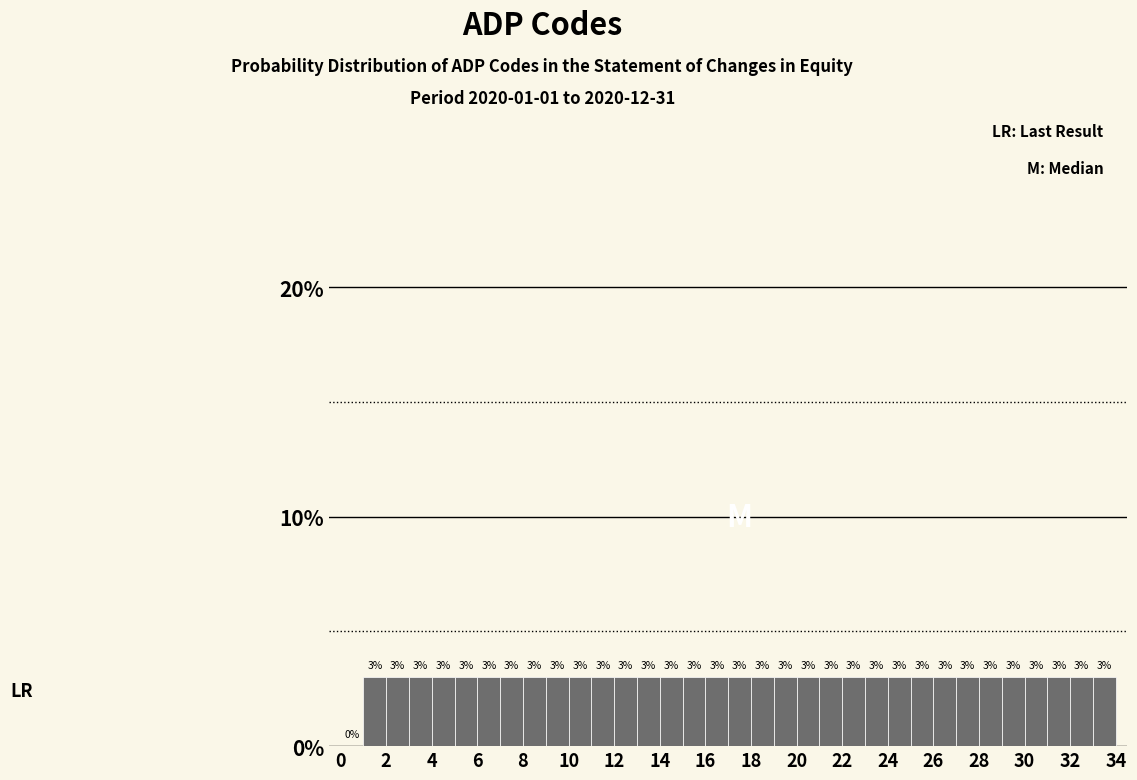

Reading left to right, list every bar in this chart as the range it spans on the x-axis followed by its height.

0 to 1: 0
1 to 2: 3
2 to 3: 3
3 to 4: 3
4 to 5: 3
5 to 6: 3
6 to 7: 3
7 to 8: 3
8 to 9: 3
9 to 10: 3
10 to 11: 3
11 to 12: 3
12 to 13: 3
13 to 14: 3
14 to 15: 3
15 to 16: 3
16 to 17: 3
17 to 18: 3
18 to 19: 3
19 to 20: 3
20 to 21: 3
21 to 22: 3
22 to 23: 3
23 to 24: 3
24 to 25: 3
25 to 26: 3
26 to 27: 3
27 to 28: 3
28 to 29: 3
29 to 30: 3
30 to 31: 3
31 to 32: 3
32 to 33: 3
33 to 34: 3